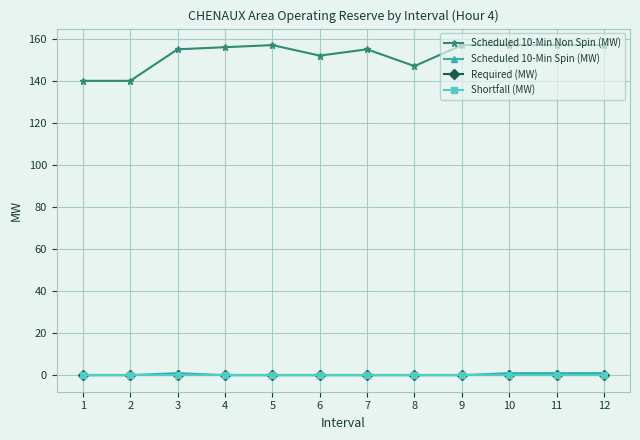

True or false: Required (MW) and Scheduled 10-Min Non Spin (MW) cross at least once.

False